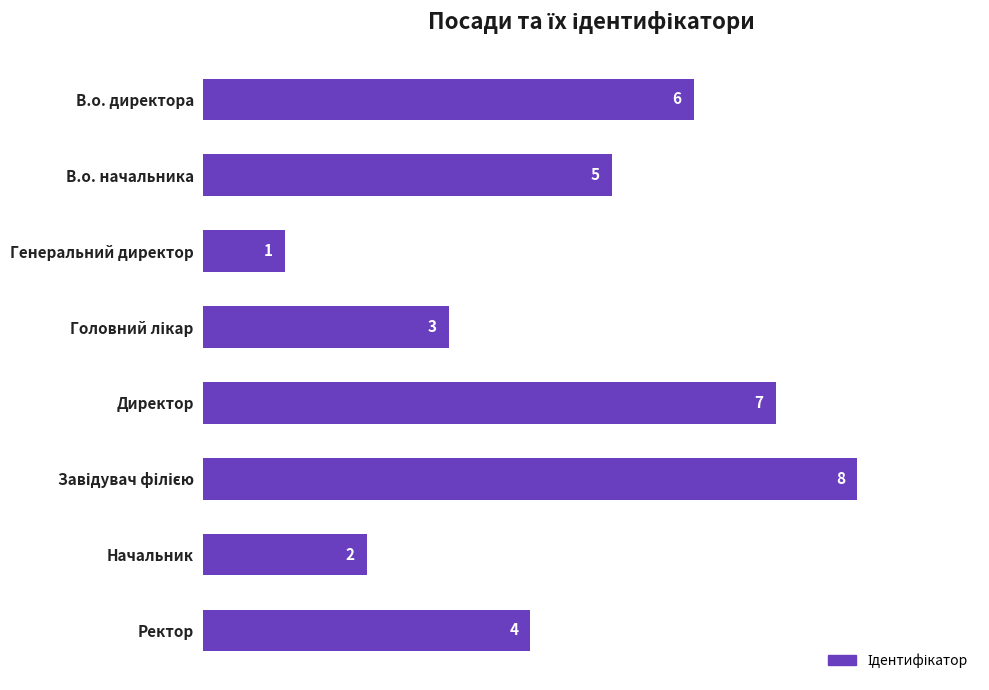

The chart shows a value of 7 at Директор. True or false?

True